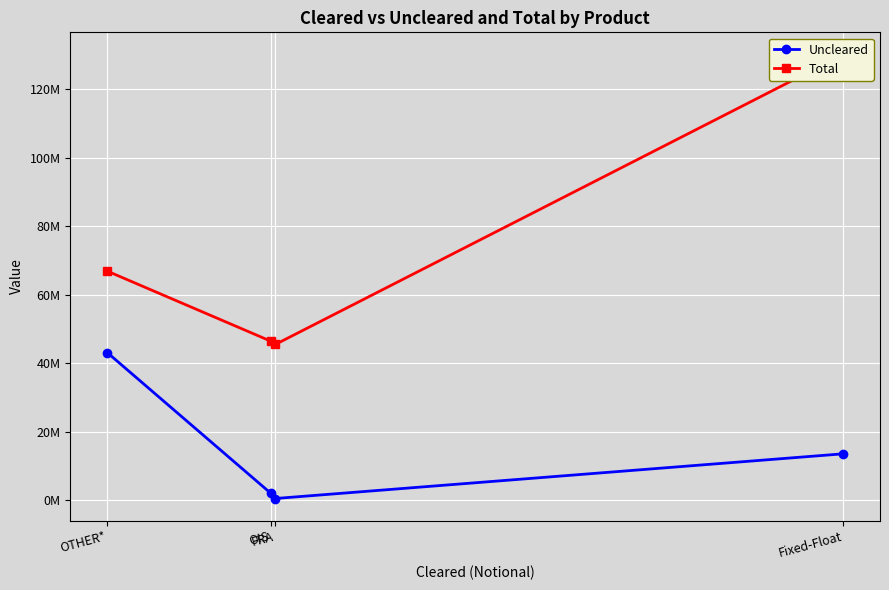

How many lines are shown in the chart?

2